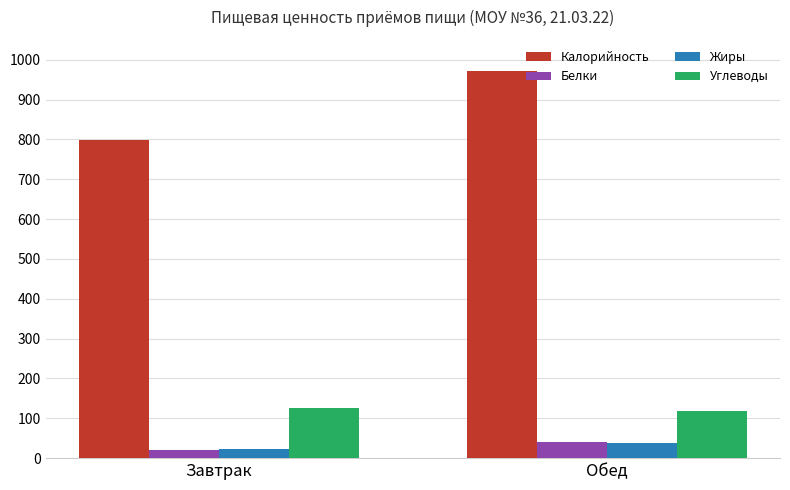

What is the sum of all Белки values?

59.2